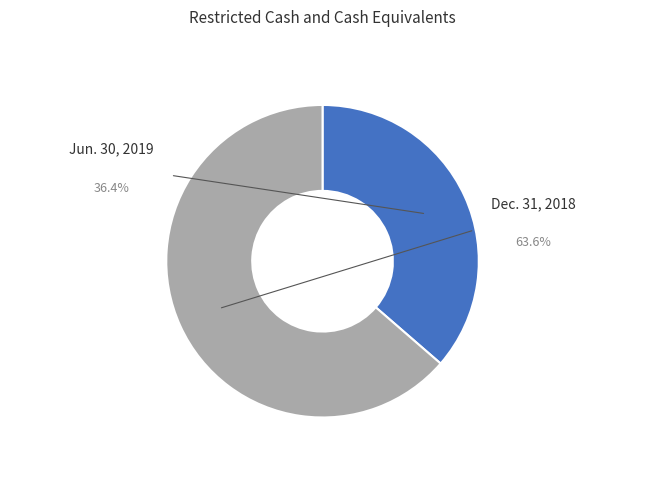

Is there any slice that represents more than half of the pie?

Yes